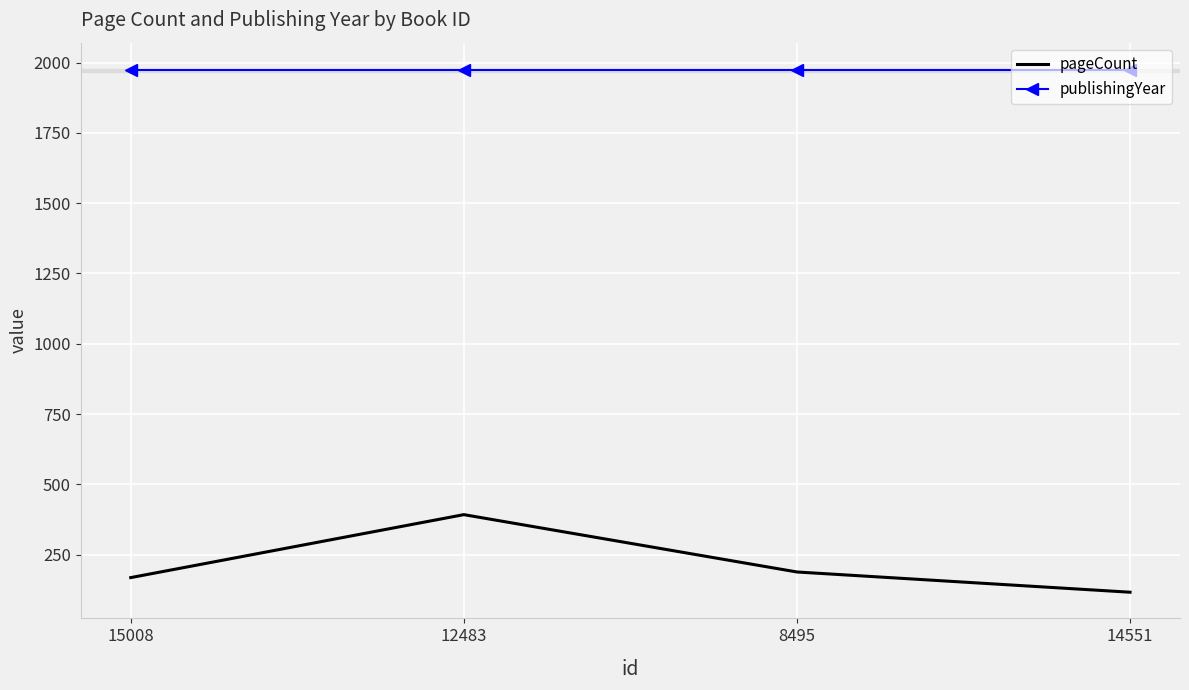

What is the highest value of the publishingYear series?

1973